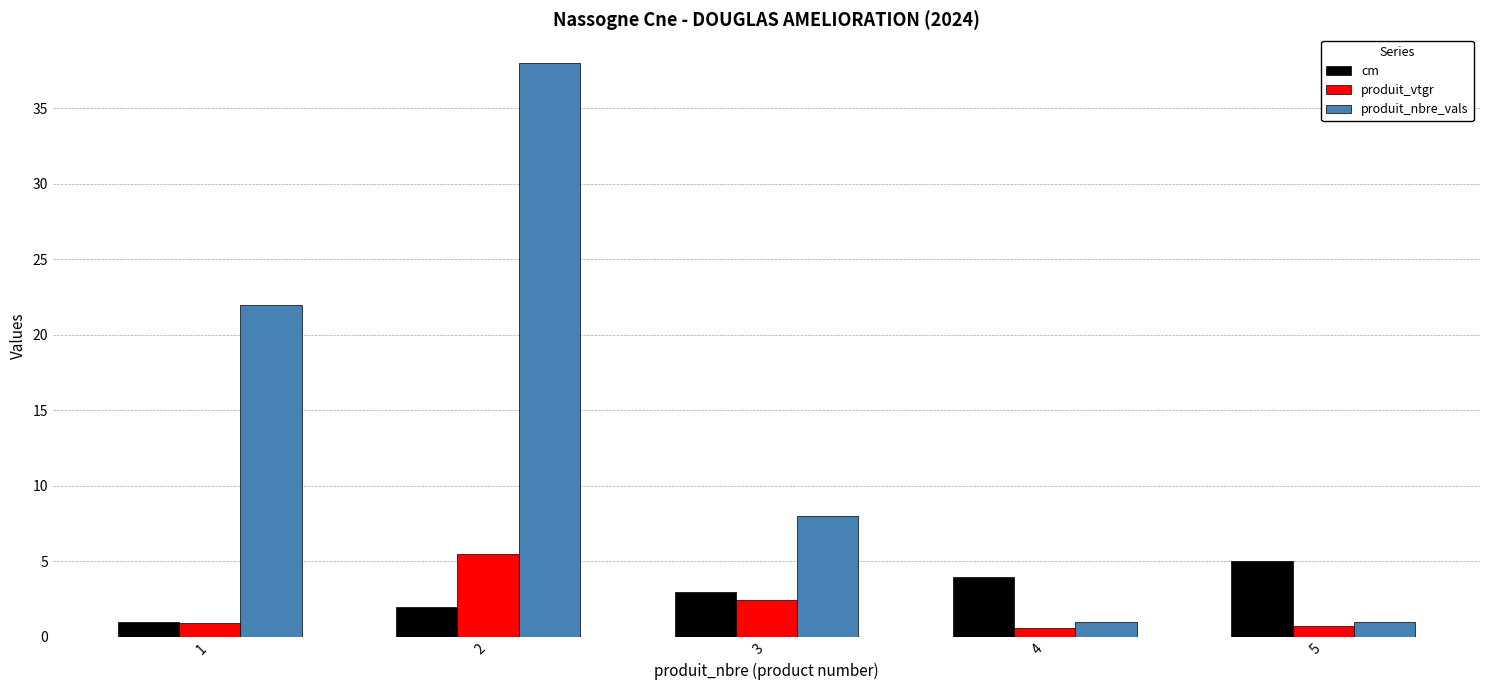

What is the maximum value for produit_vtgr?

5.5